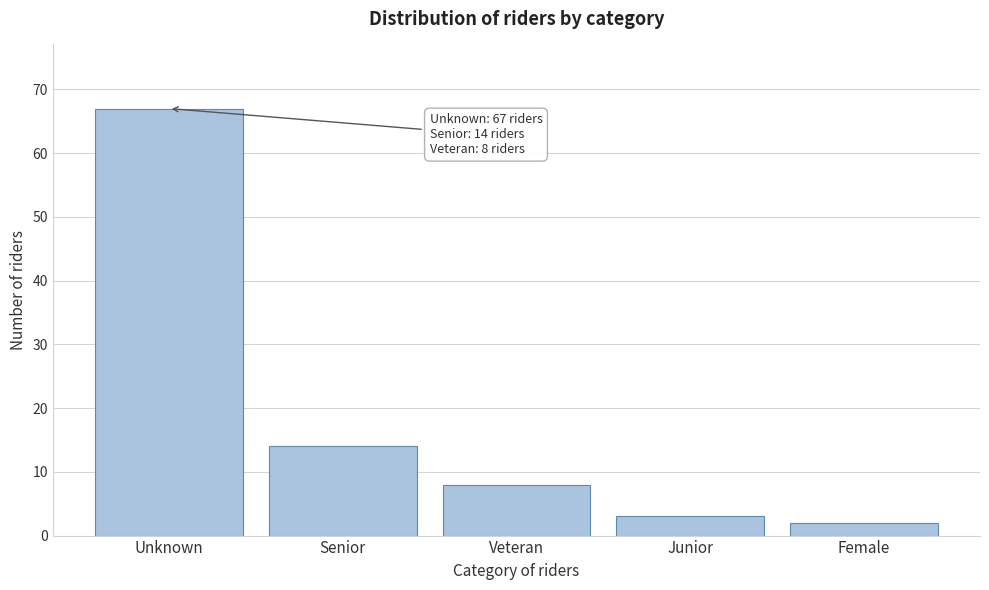

Reading left to right, what are all the values shown in this chart?

Unknown=67	Senior=14	Veteran=8	Junior=3	Female=2